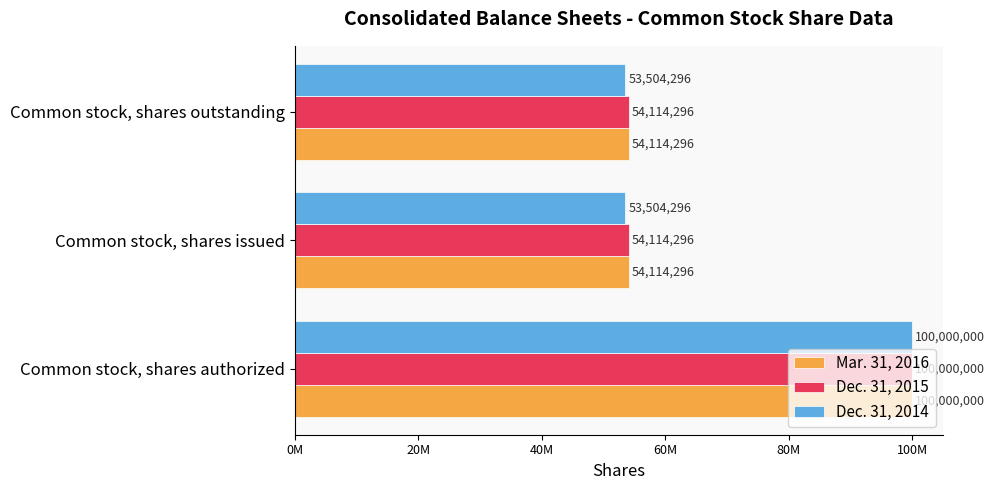

What are all the series names shown in the legend?

Mar. 31, 2016, Dec. 31, 2015, Dec. 31, 2014